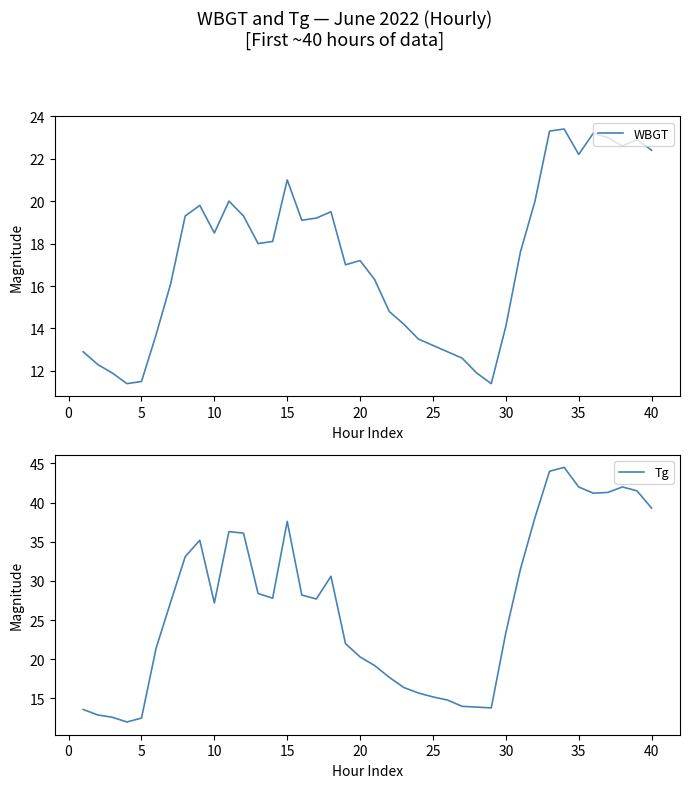

The Tg series shows 39.3 at 40. True or false?

True